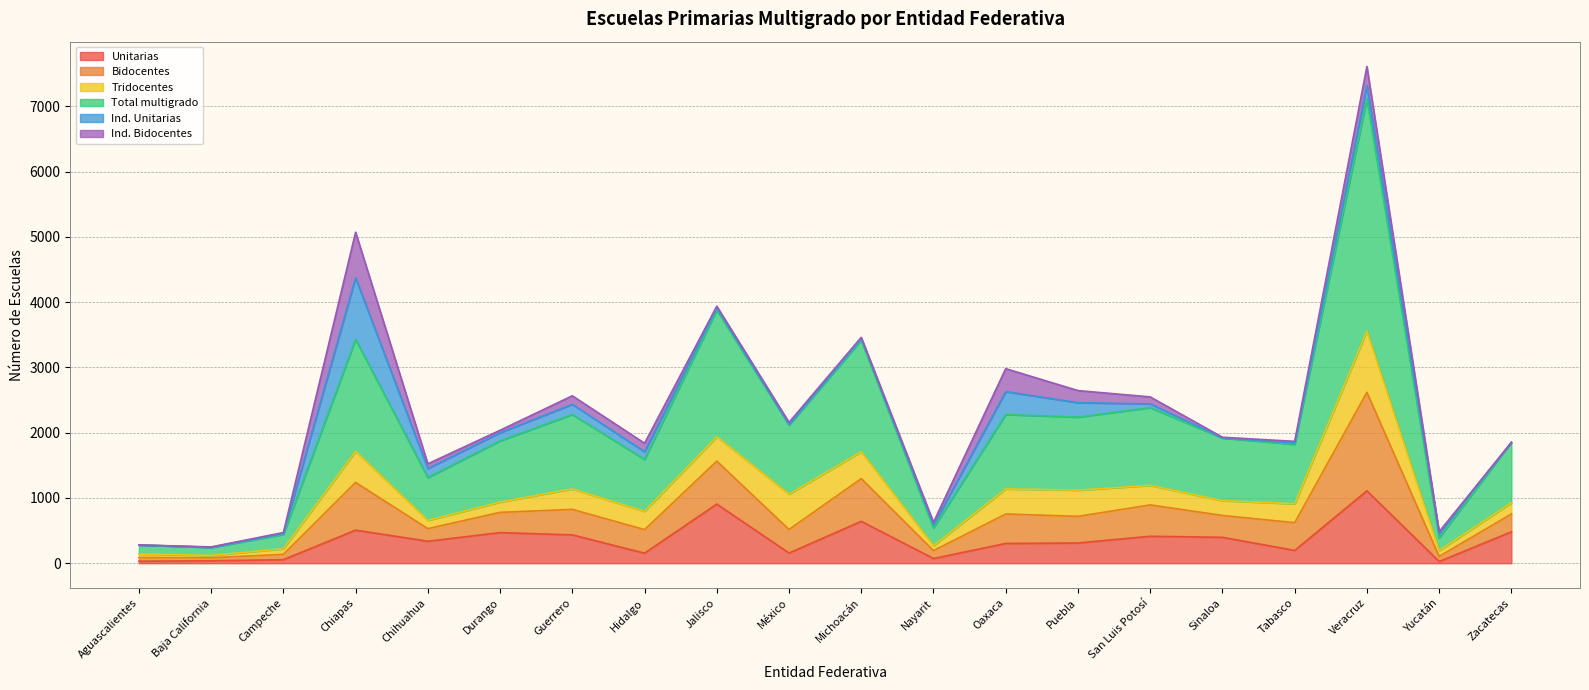

At which label does Total multigrado first exceed 1918?

Chiapas